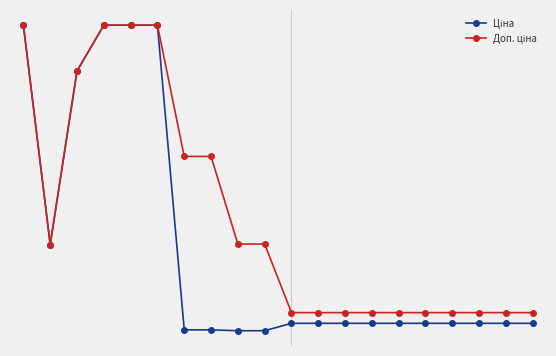

Does the chart have visible grid lines?

No